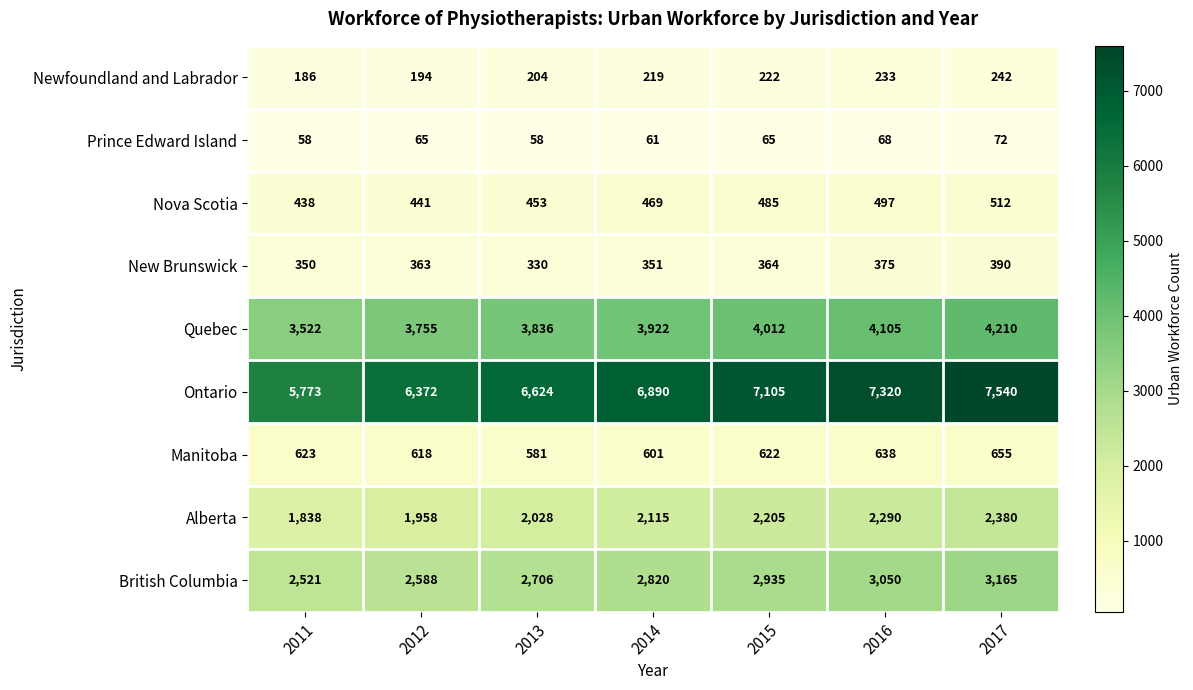

At 2015, list the series in order from largest to smallest.

Ontario, Quebec, British Columbia, Alberta, Manitoba, Nova Scotia, New Brunswick, Newfoundland and Labrador, Prince Edward Island